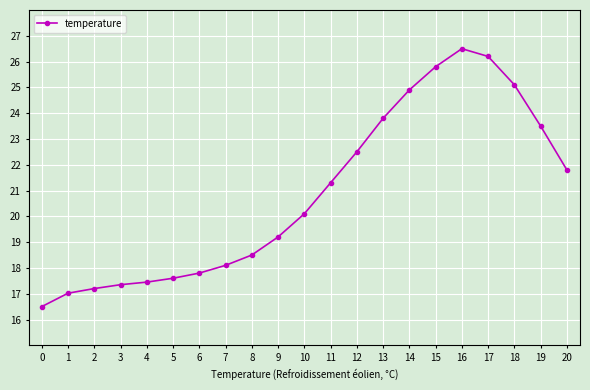

Where is the data nearest to the value 21?

11